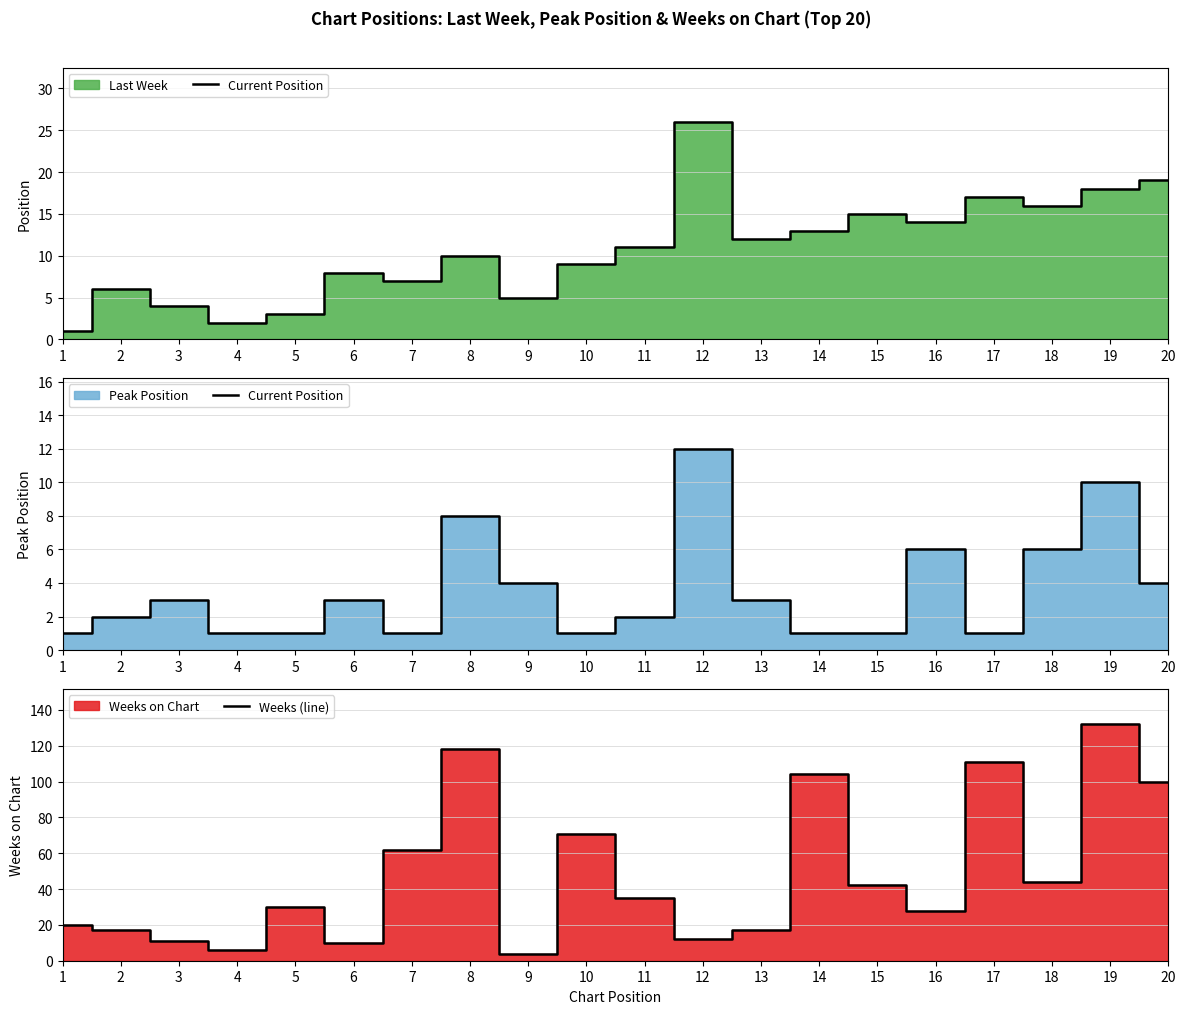

How many values in the Weeks (line) series exceed 35?

9